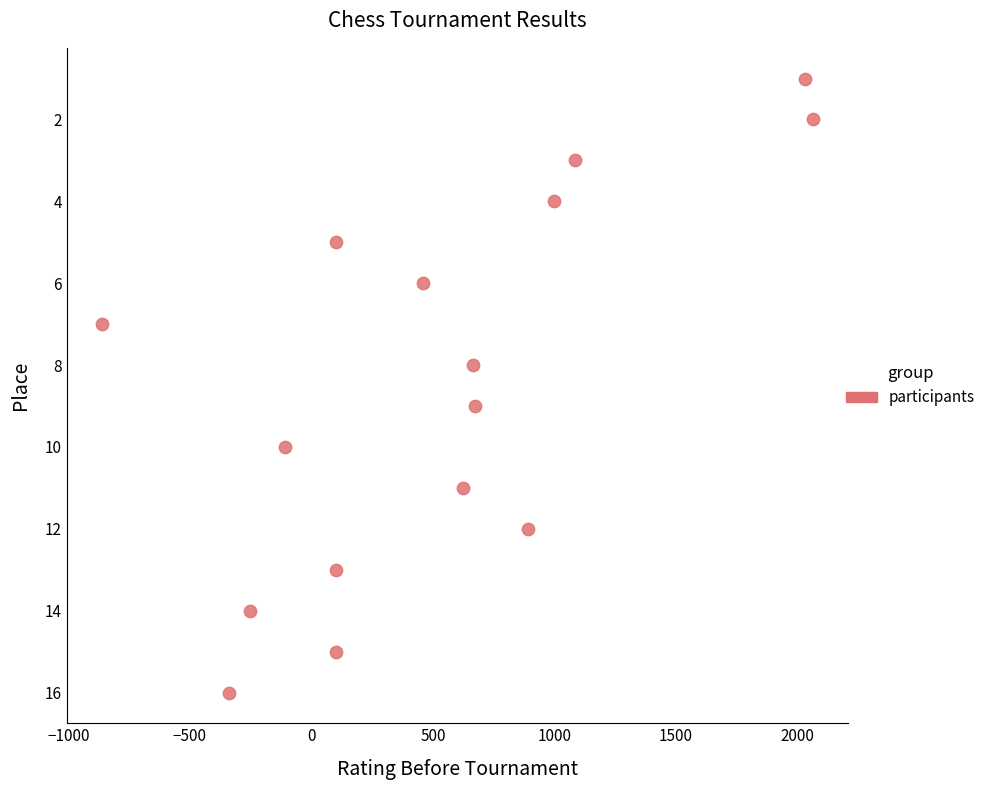

What is the range of X values (max minus min)?

2922